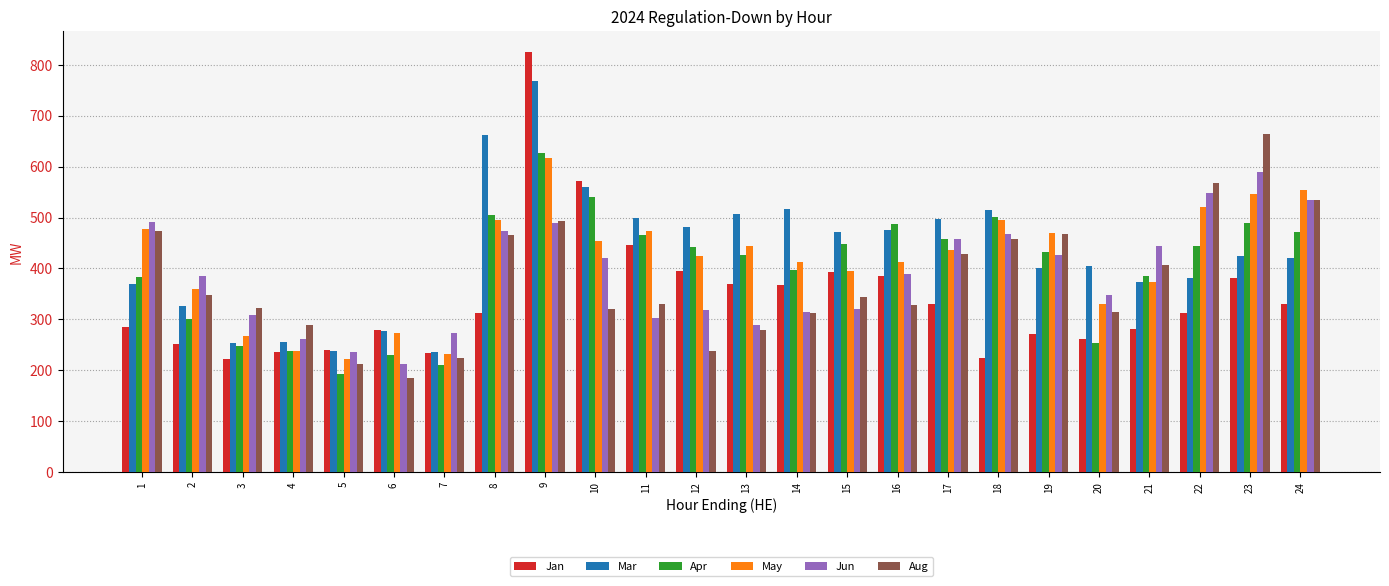

Is it true that Jan equals 312 at 22?

True